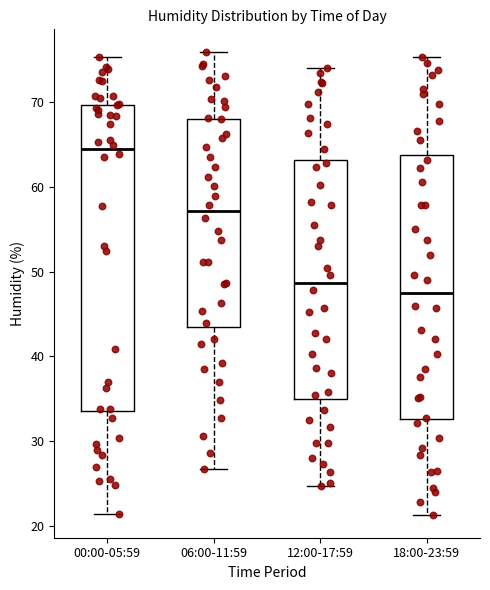

Reading left to right, read every box against the y-axis: the position of its median line, the range the box covers, and the ends of its whiskers. The values are not printed on the chart, so give them approximately, as read against the axis.

00:00-05:59: median 64, box 34 to 70, whiskers 21 to 75
06:00-11:59: median 57, box 43 to 68, whiskers 27 to 76
12:00-17:59: median 49, box 35 to 63, whiskers 25 to 74
18:00-23:59: median 48, box 33 to 64, whiskers 21 to 75